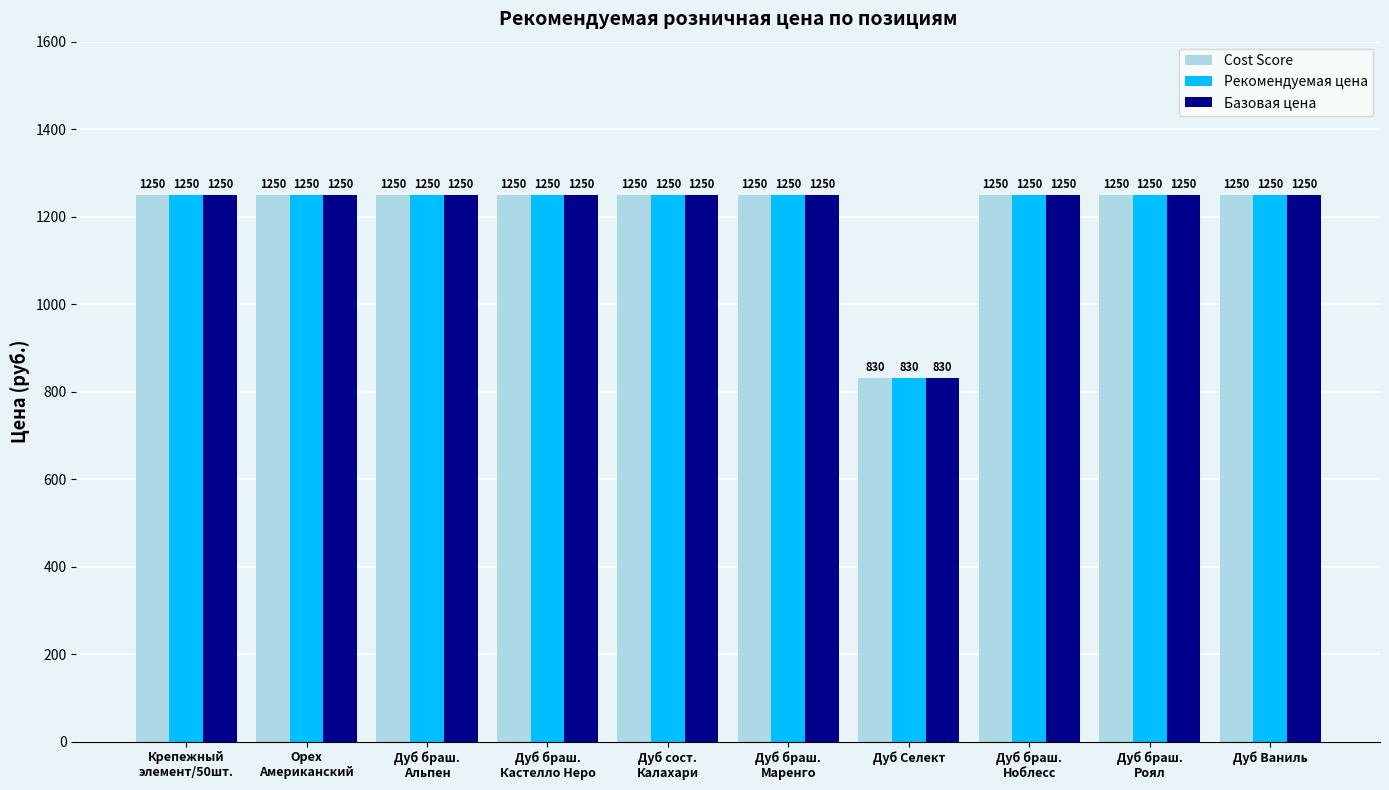

What is the total value across all series at Дуб Селект?

2490